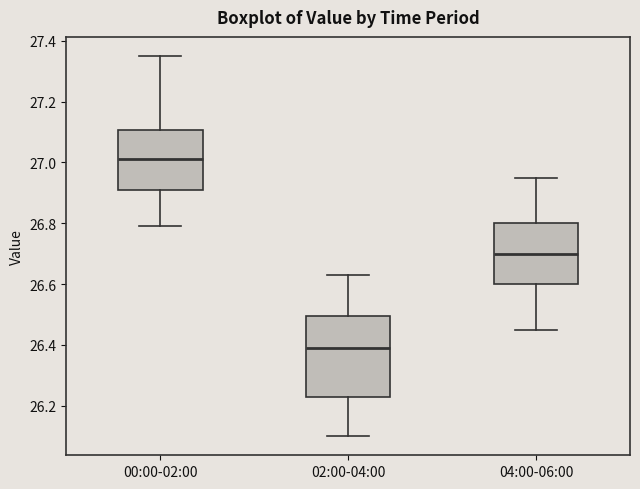

Where is the lower edge of the box for 00:00-02:00 on the y-axis? The values are not printed on the chart, so give them approximately, as read against the axis.

26.92